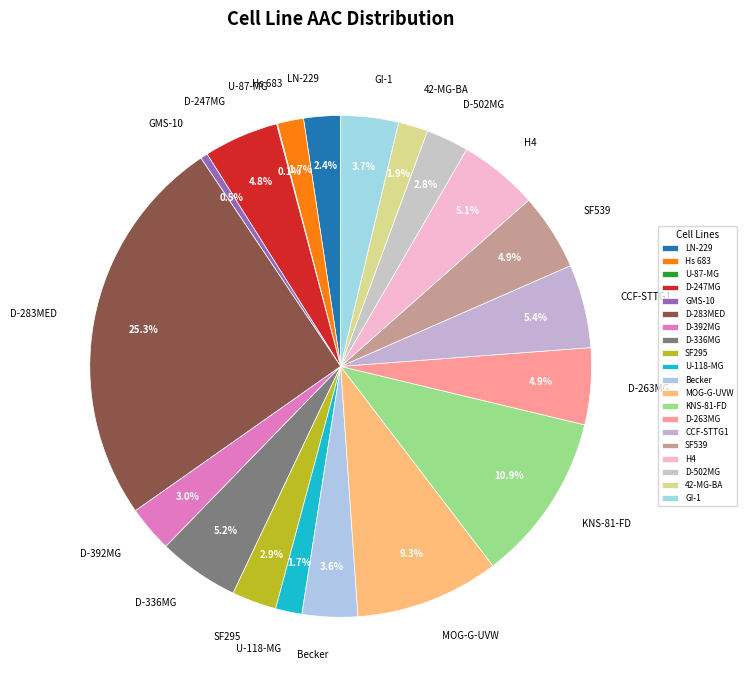

To the nearest percent, what is the average slice percentage?

5%